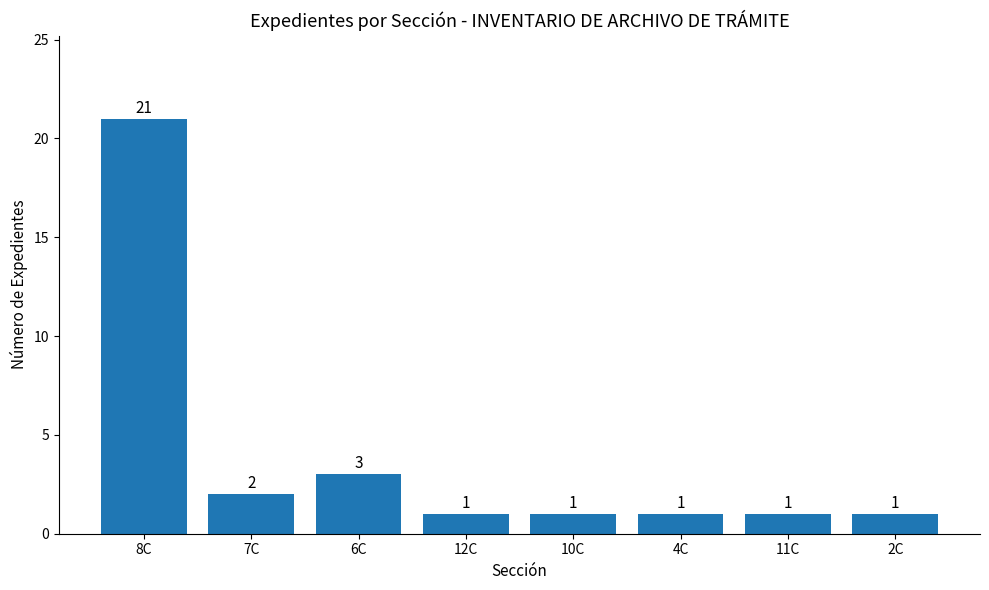

What position from the right is 10C?

4